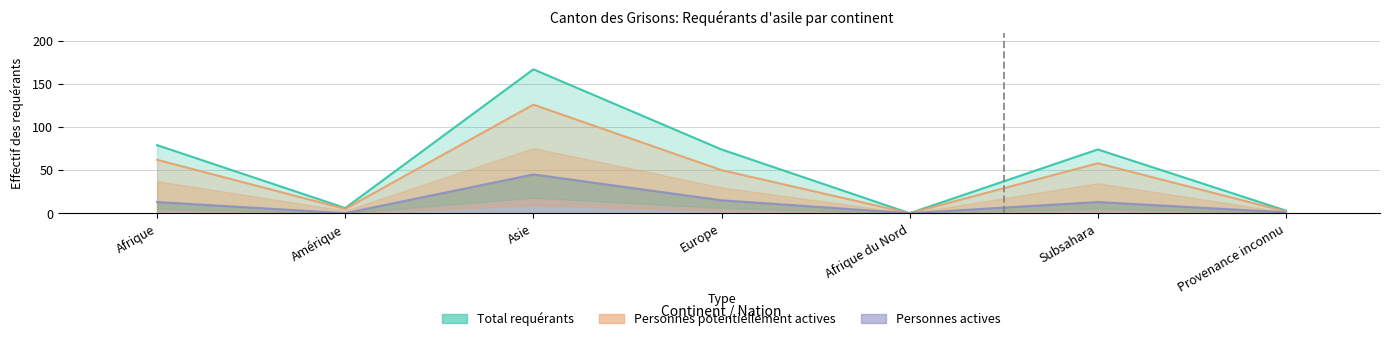

True or false: Personnes potentiellement actives and Personnes actives cross at least once.

False